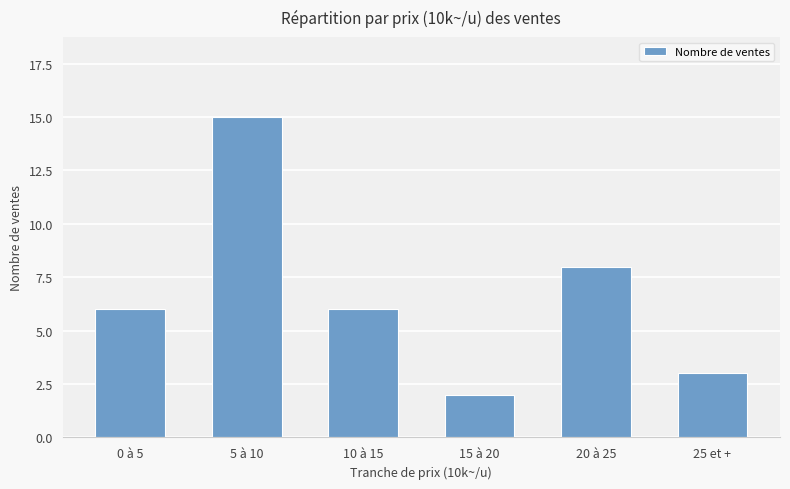

Which has a higher value, 25 et + or 10 à 15?

10 à 15